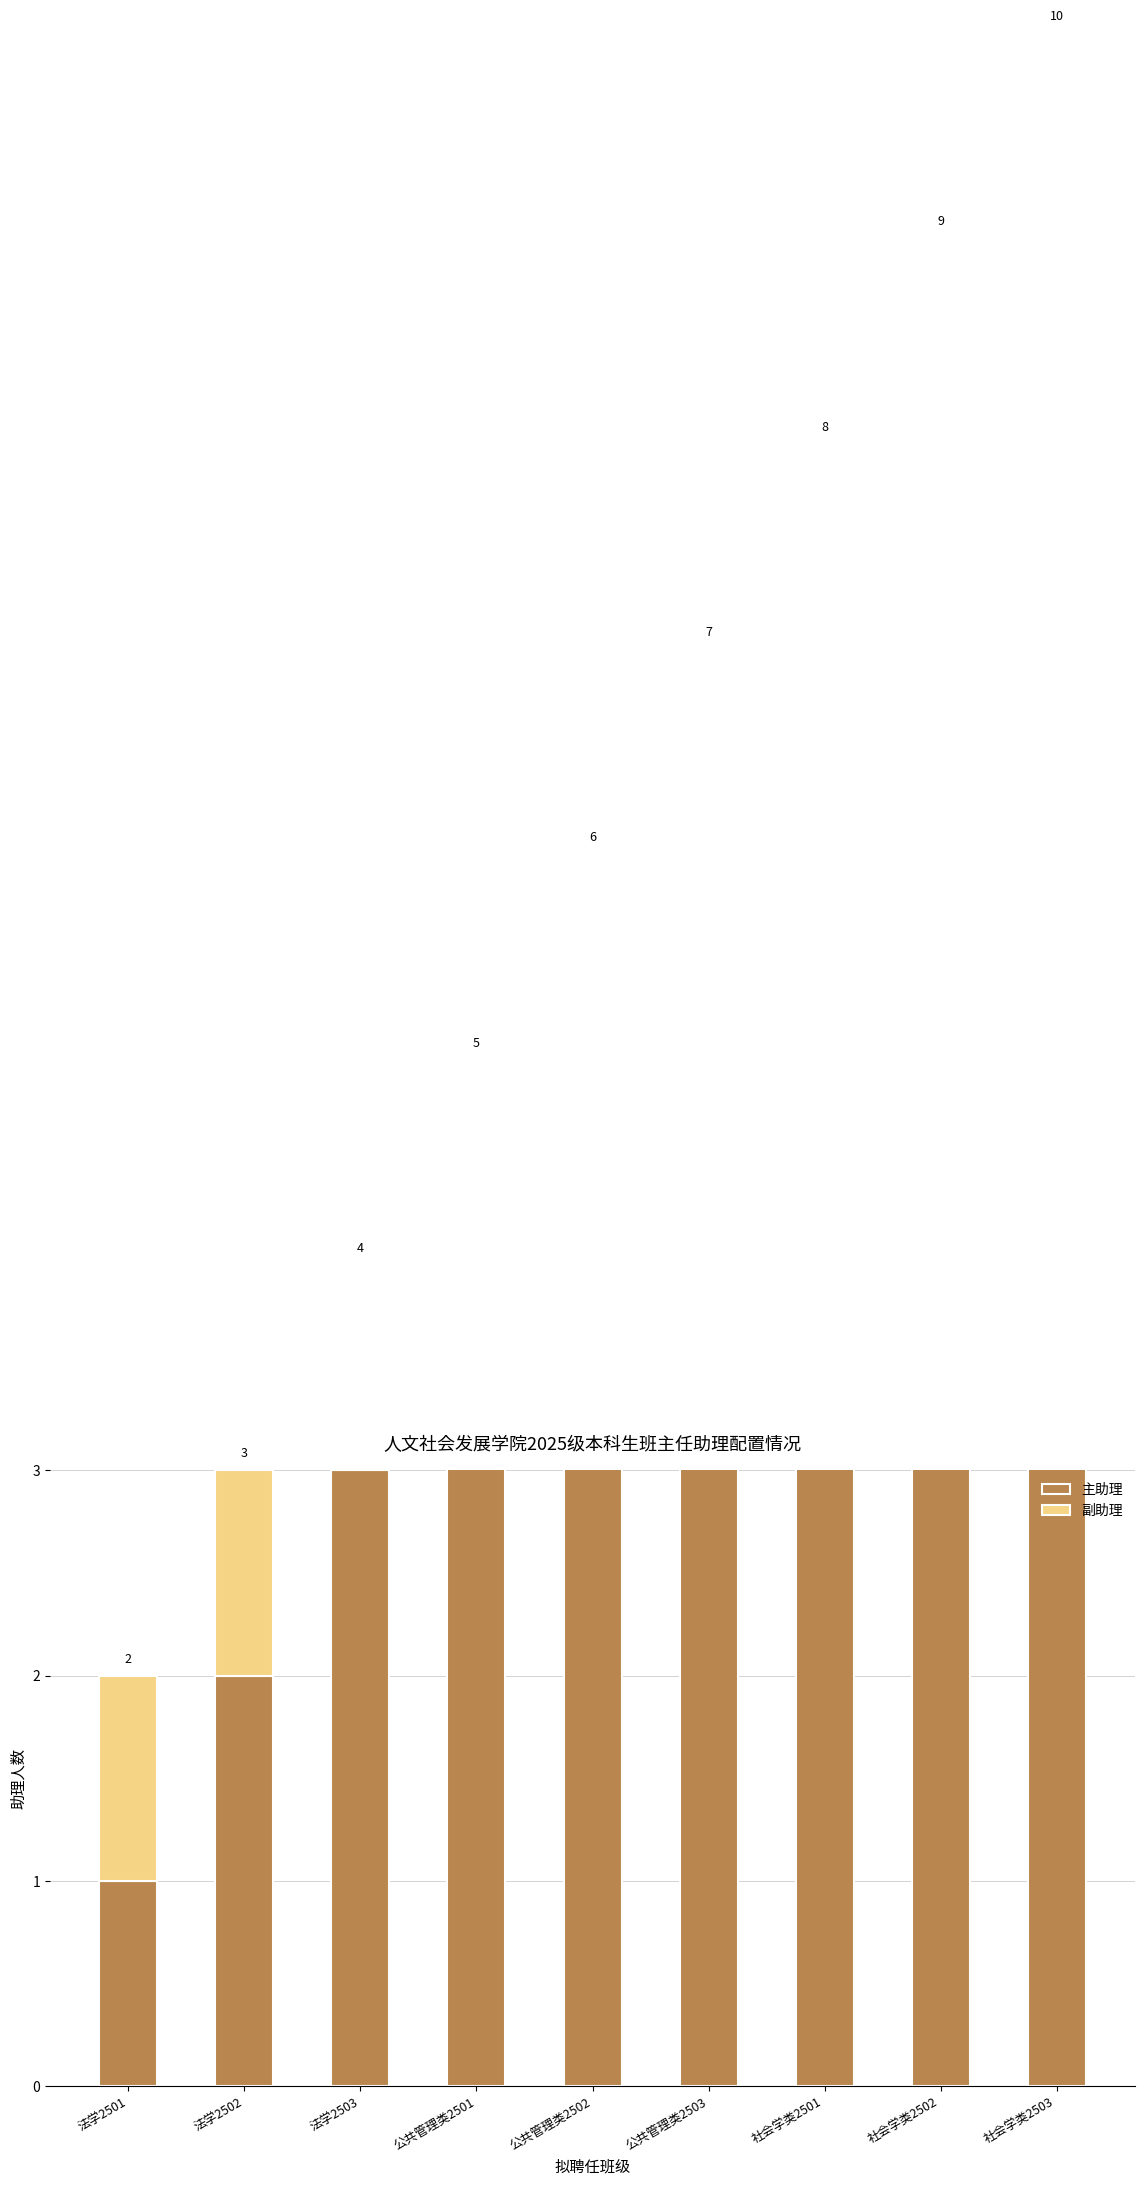

Count the number of categories in the chart.

9